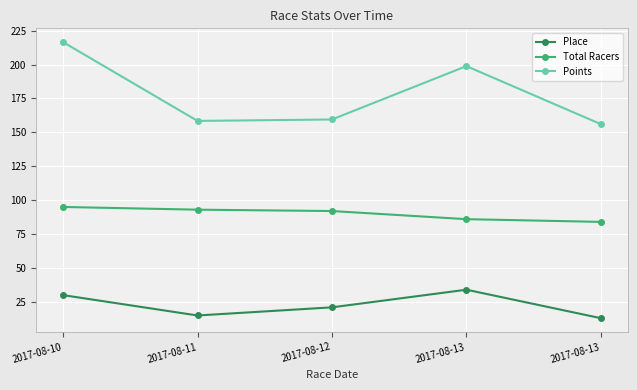

List the labels in order of Total Racers value, smallest first.

2017-08-13, 2017-08-13, 2017-08-12, 2017-08-11, 2017-08-10